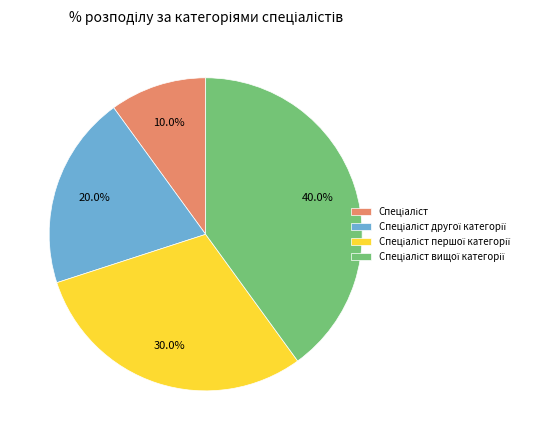

Is there a majority slice in this chart?

No